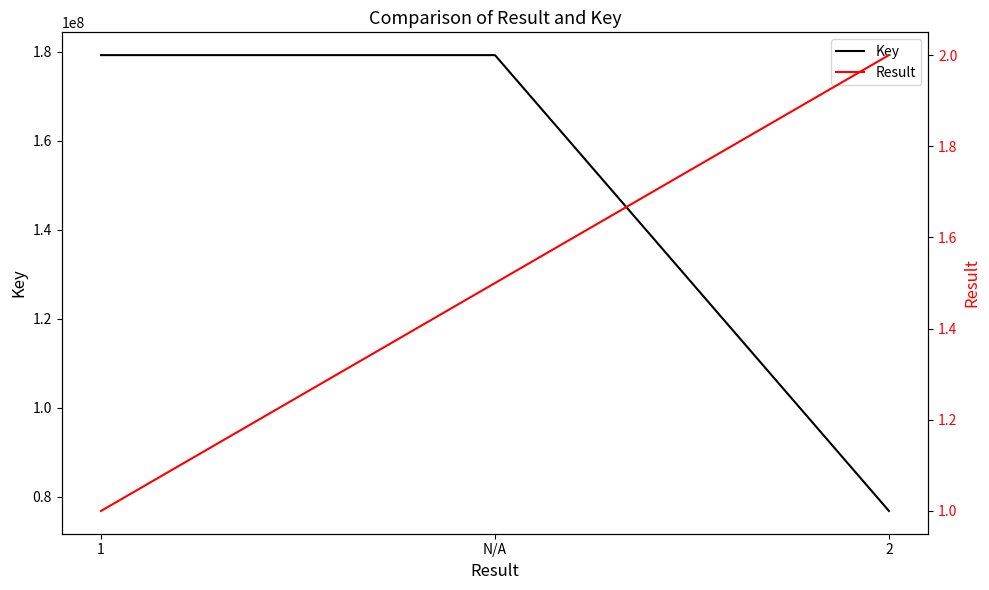

How many lines are shown in the chart?

2